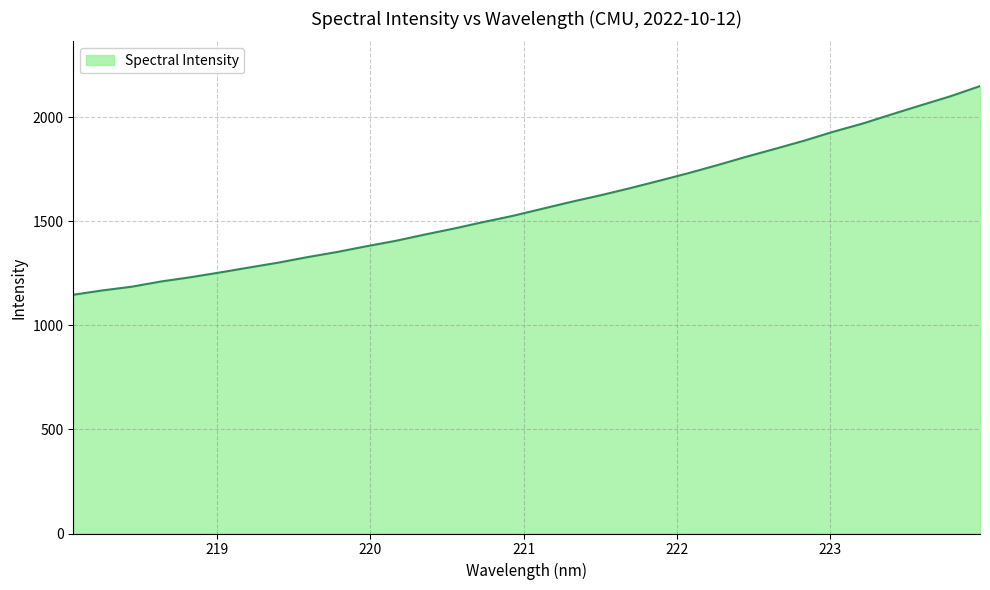

What is the average value?

1580.3